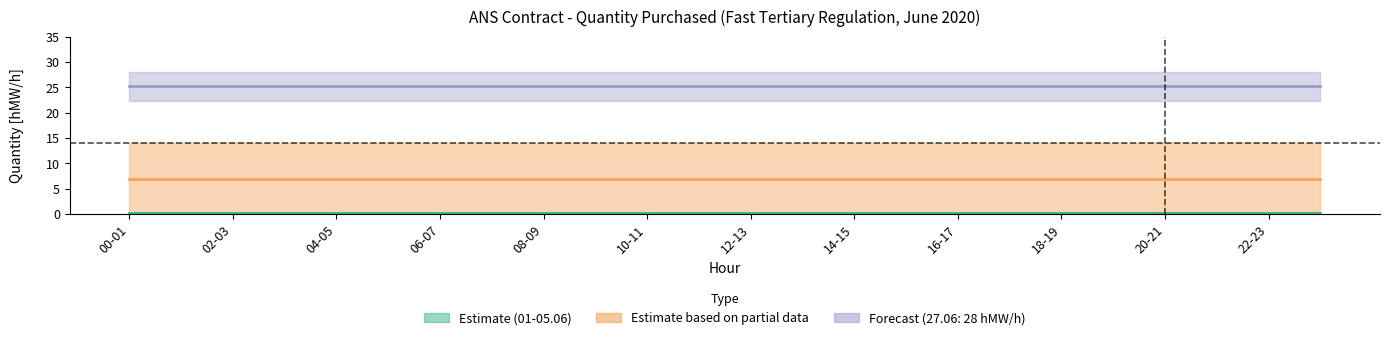

Which category has the highest value across all series?

00-01